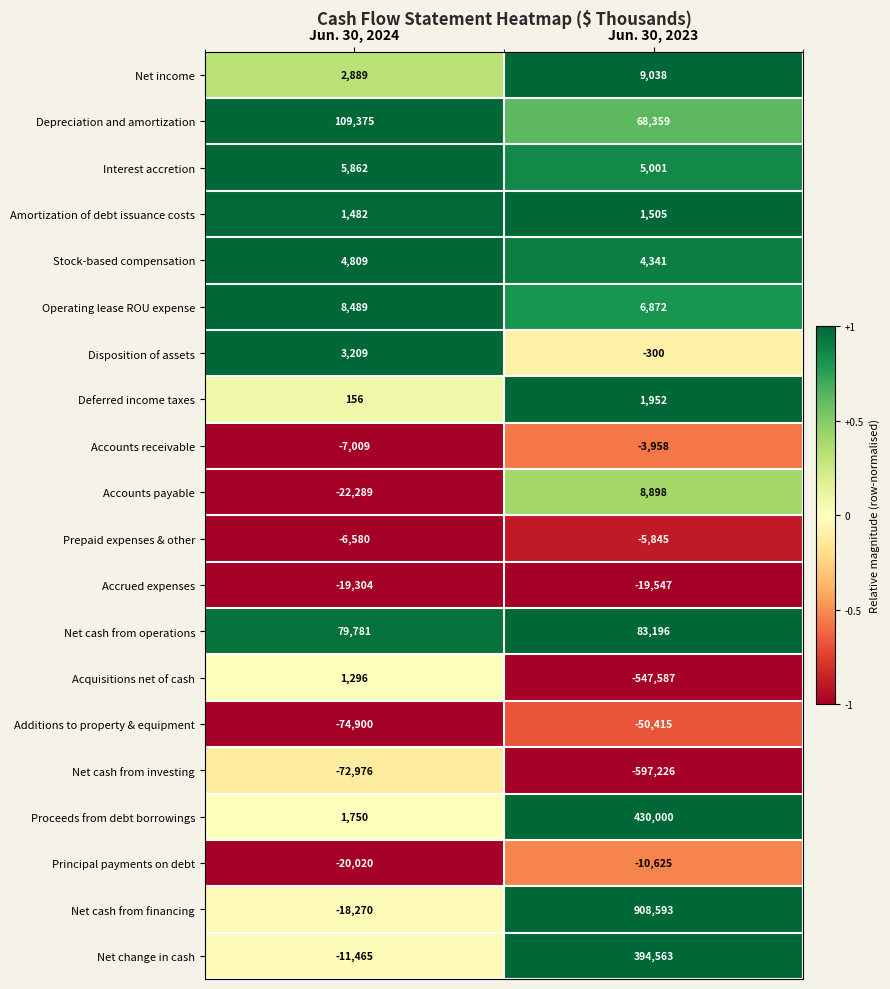

How many data points does each series have?

2